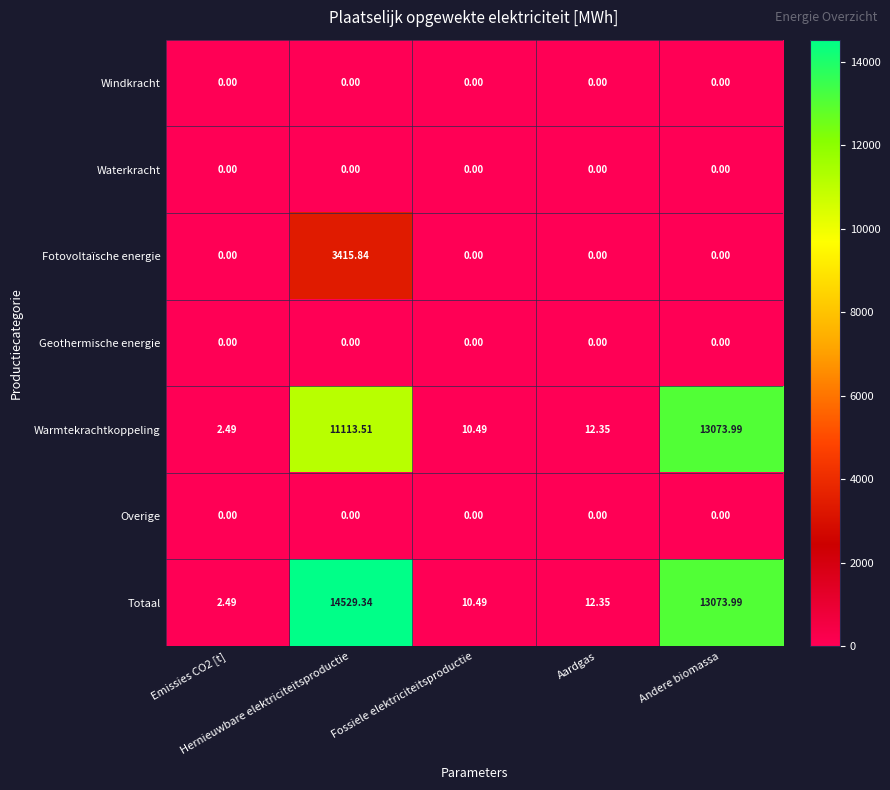

Which series has the largest range (max minus min)?

Totaal